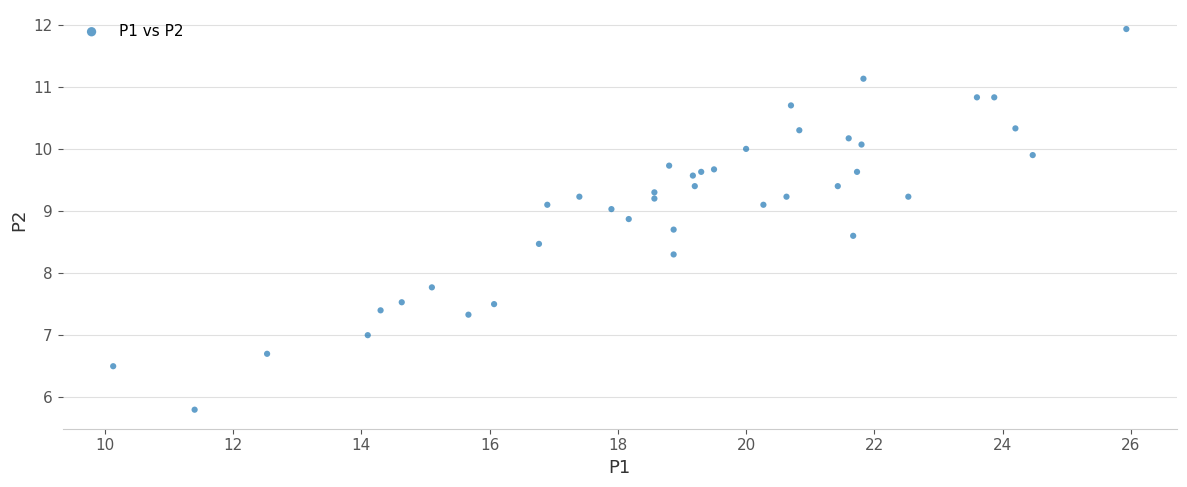

What Y value in the scatter plot is closest to 8?

7.8